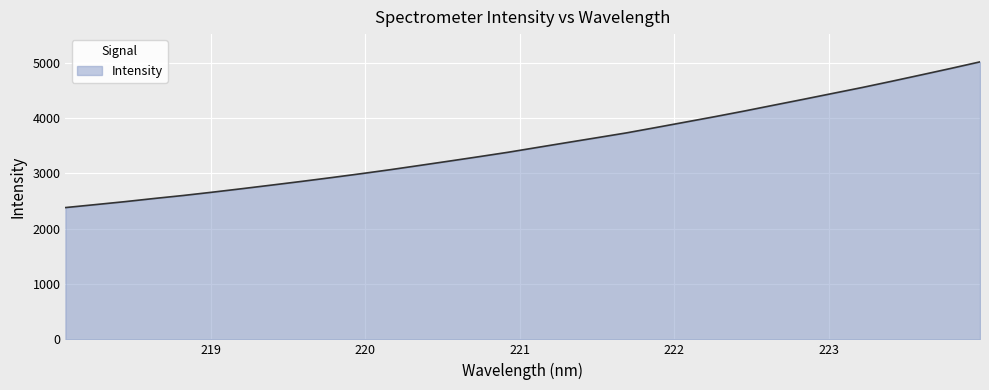

What is the difference between the maximum and minimum values?

2632.3